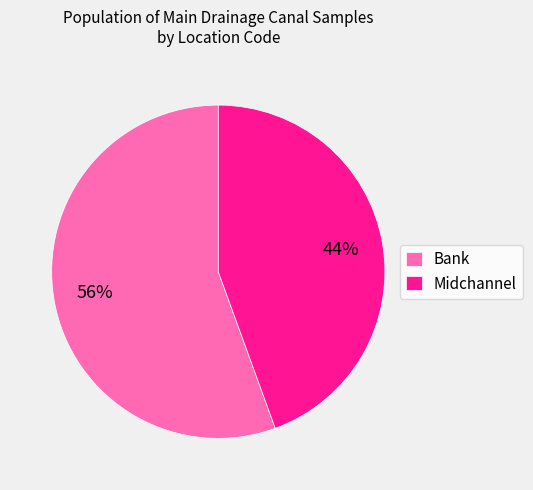

To the nearest percent, what is the average slice percentage?

50%